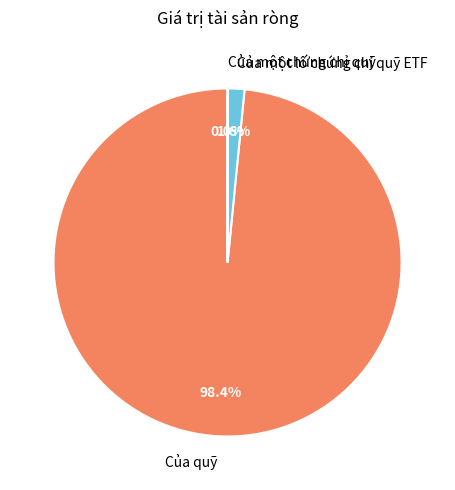

Is there a majority slice in this chart?

Yes